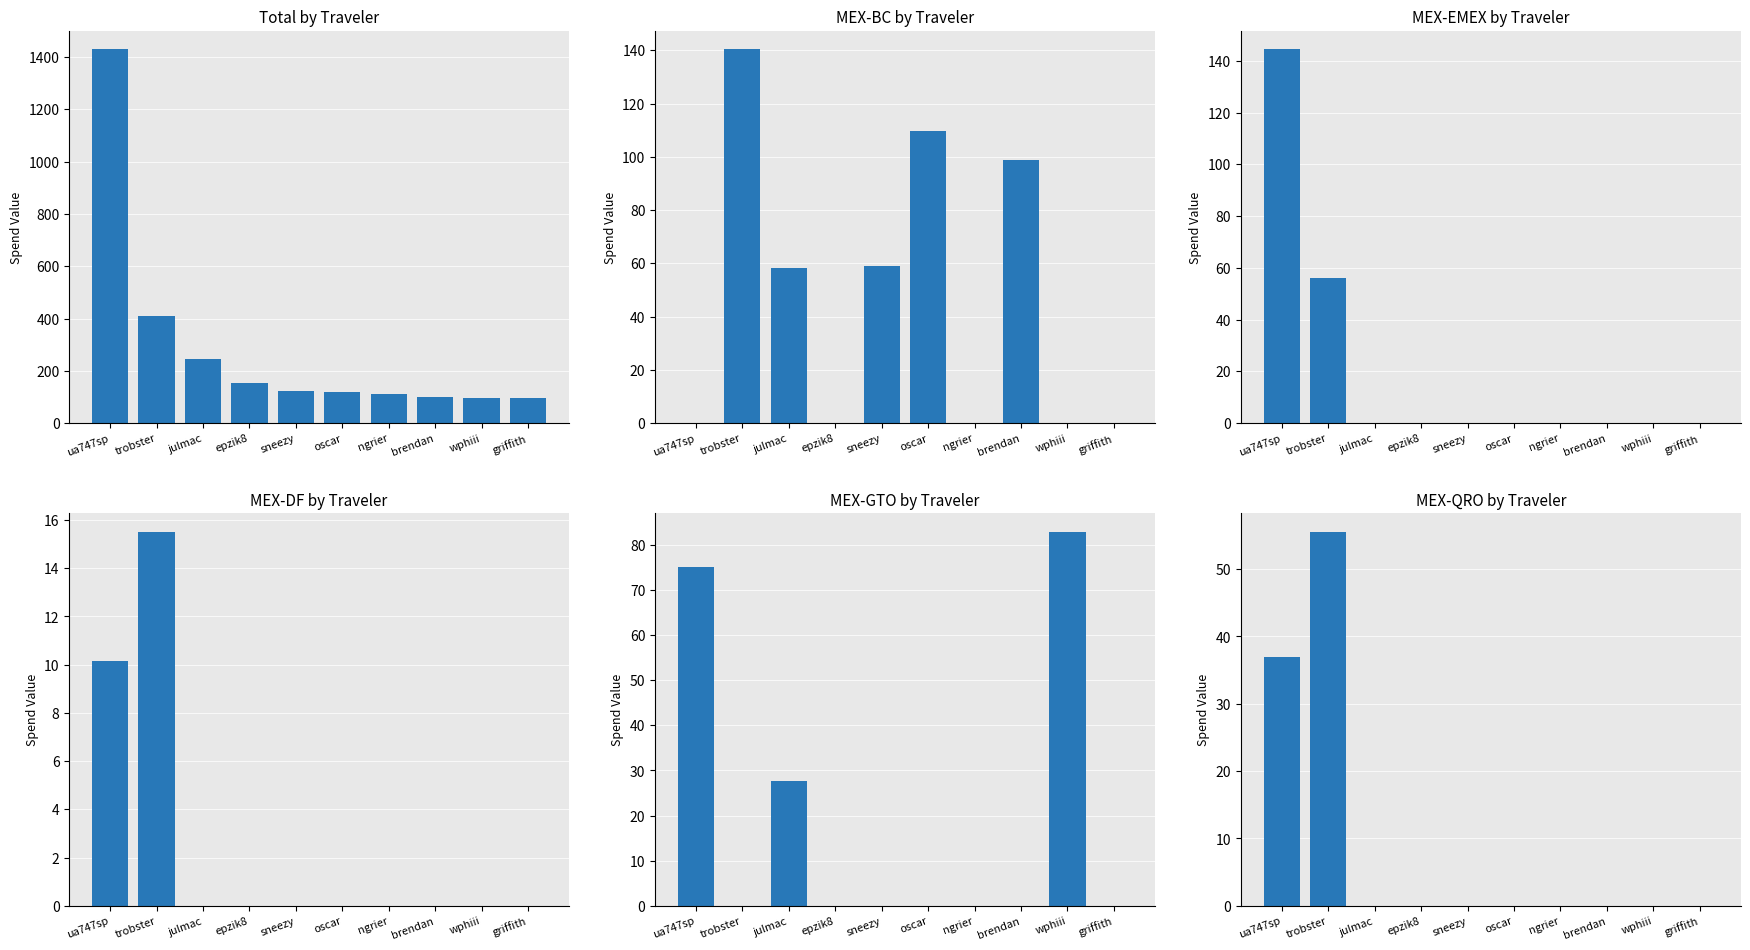

What is the label of the 1st bar from the right?

griffith